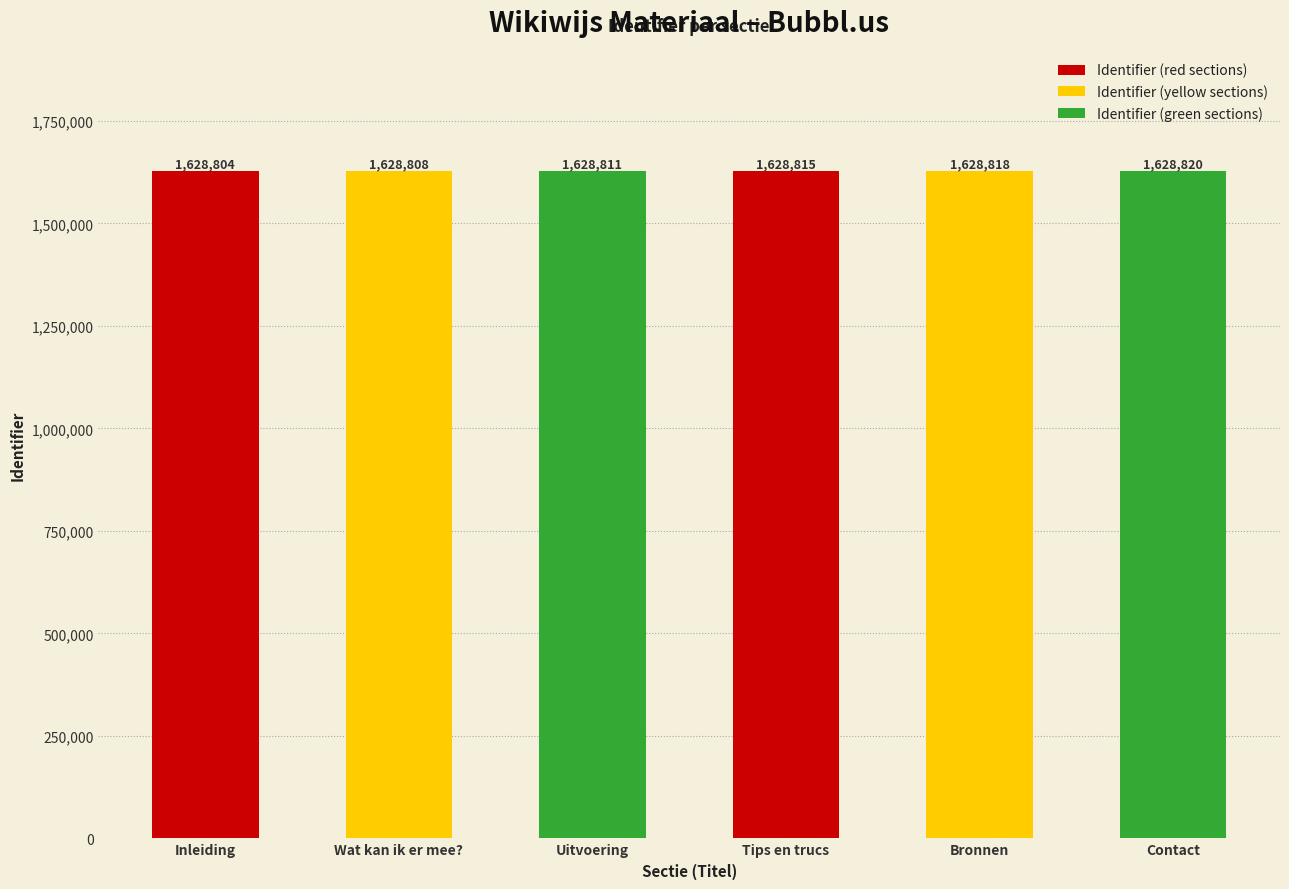

At which category does the chart reach its minimum across all series?

Inleiding